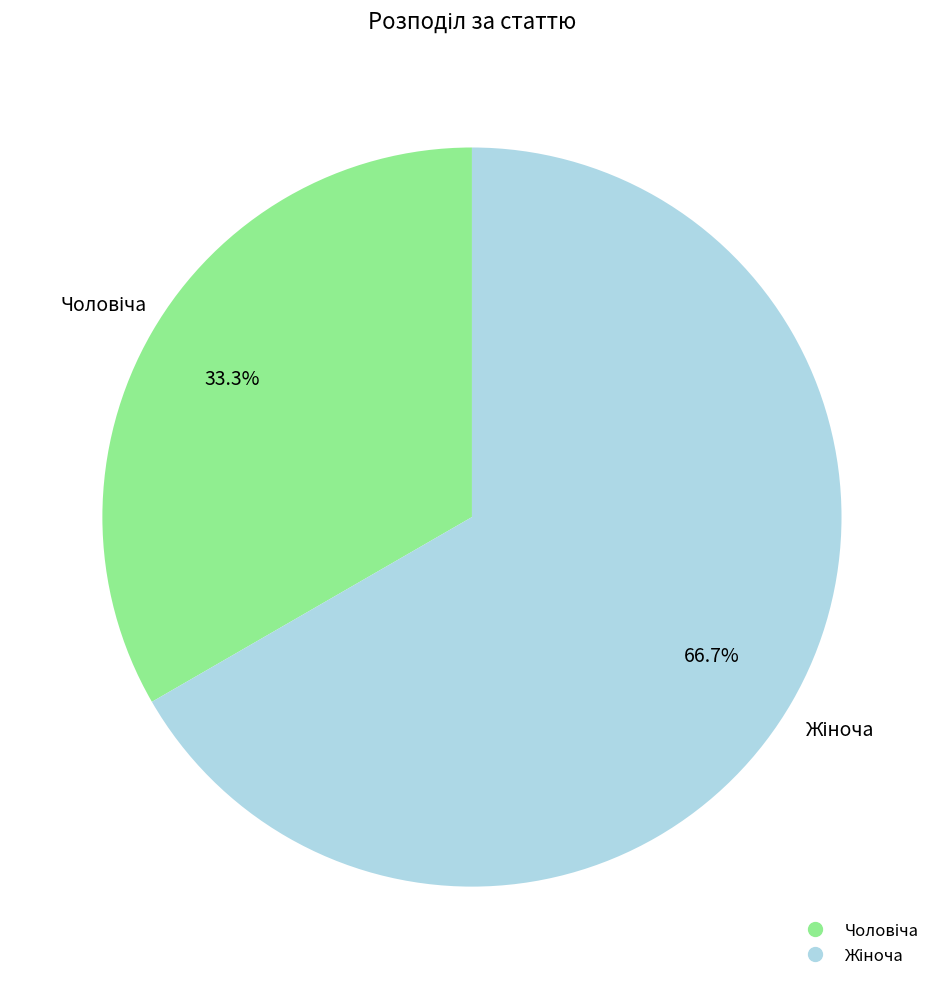

Is there any slice that represents more than half of the pie?

Yes